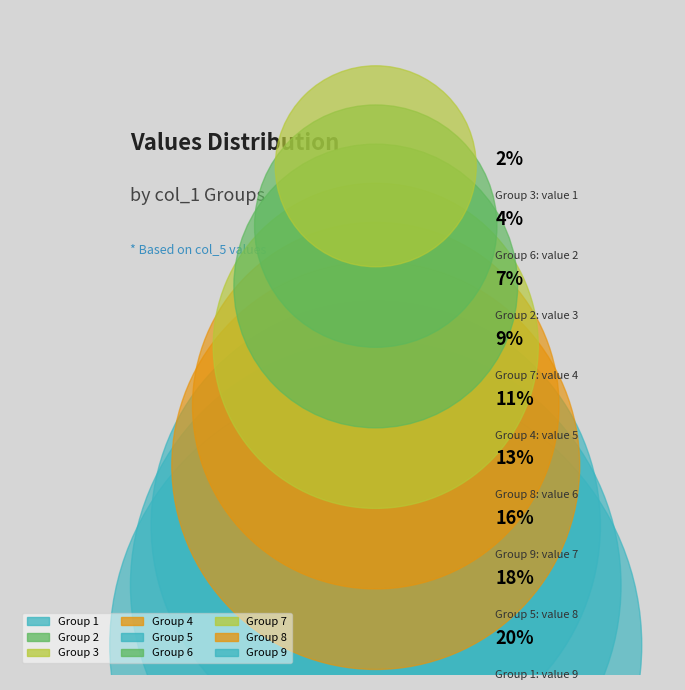

Count the number of slices in the pie.

9